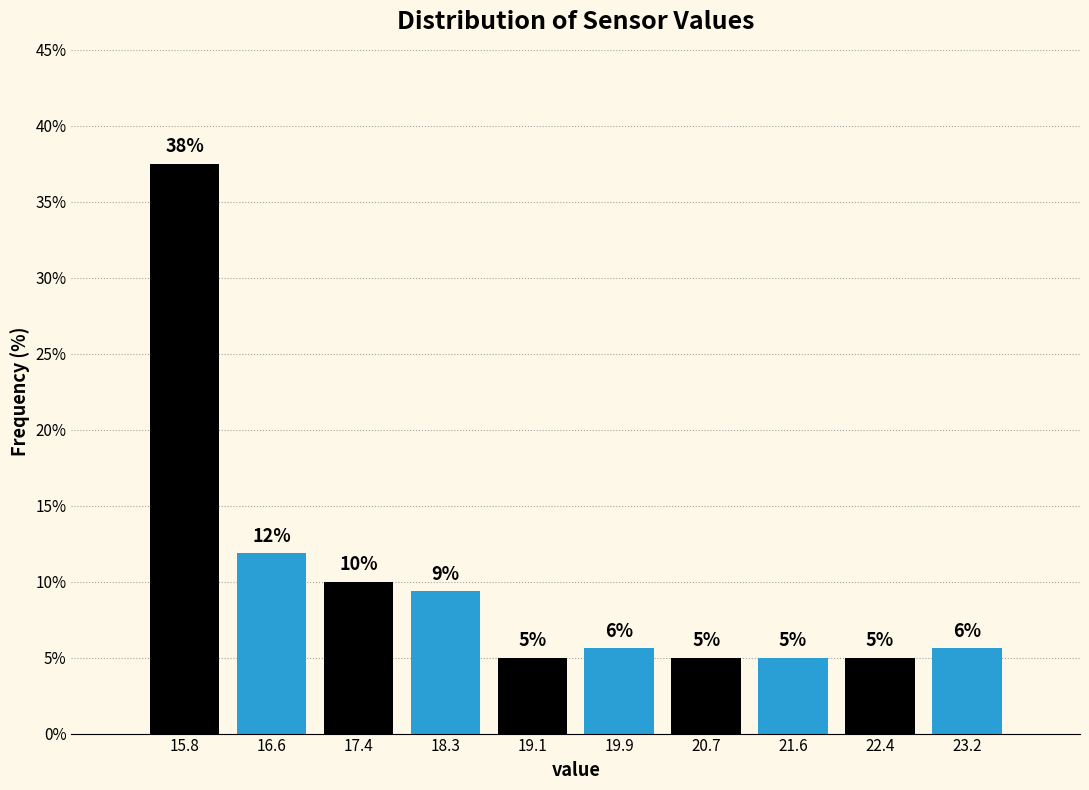

Which range on the x-axis has the tallest bar?

15.40 to 16.22